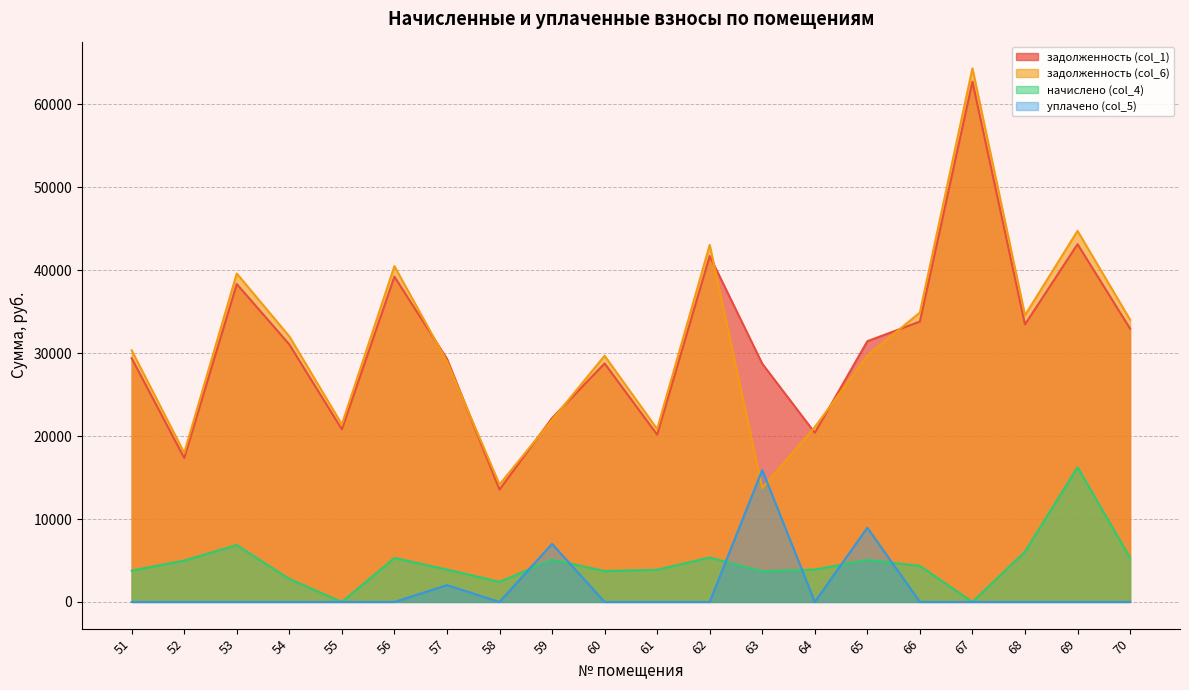

At which category does задолженность (col_1) reach its first local peak?

53